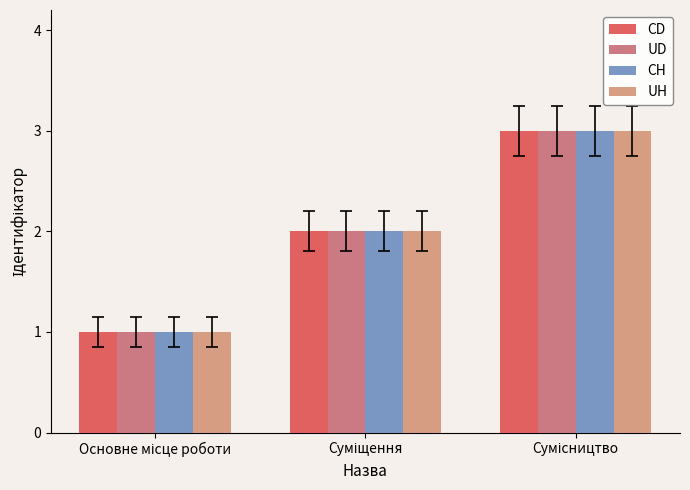

Where does the UD series first go above 2?

Сумісництво